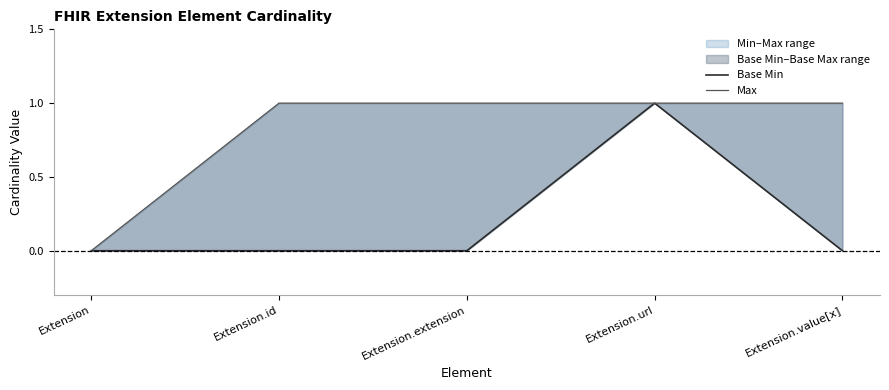

Rank the series by their average value, from lowest to highest.

Base Min, Max